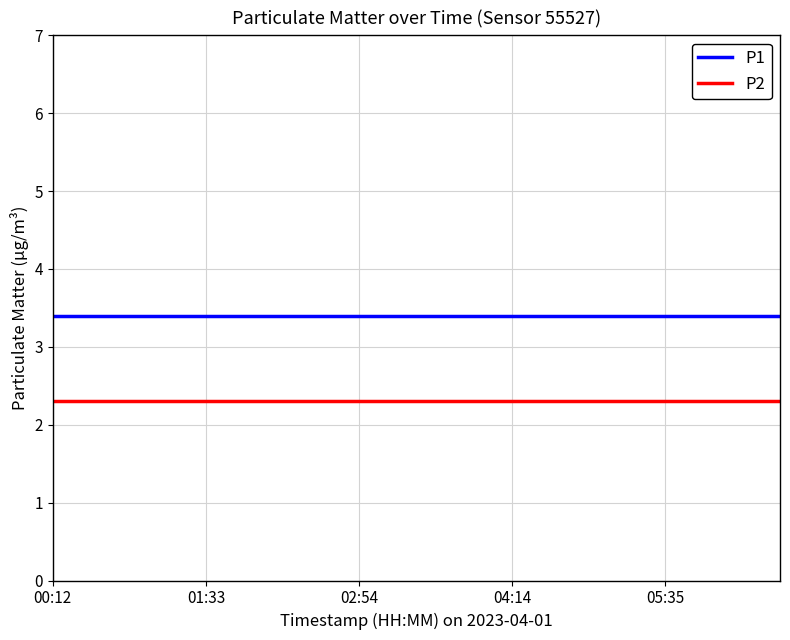

Rank the series by their average value, from highest to lowest.

P1, P2